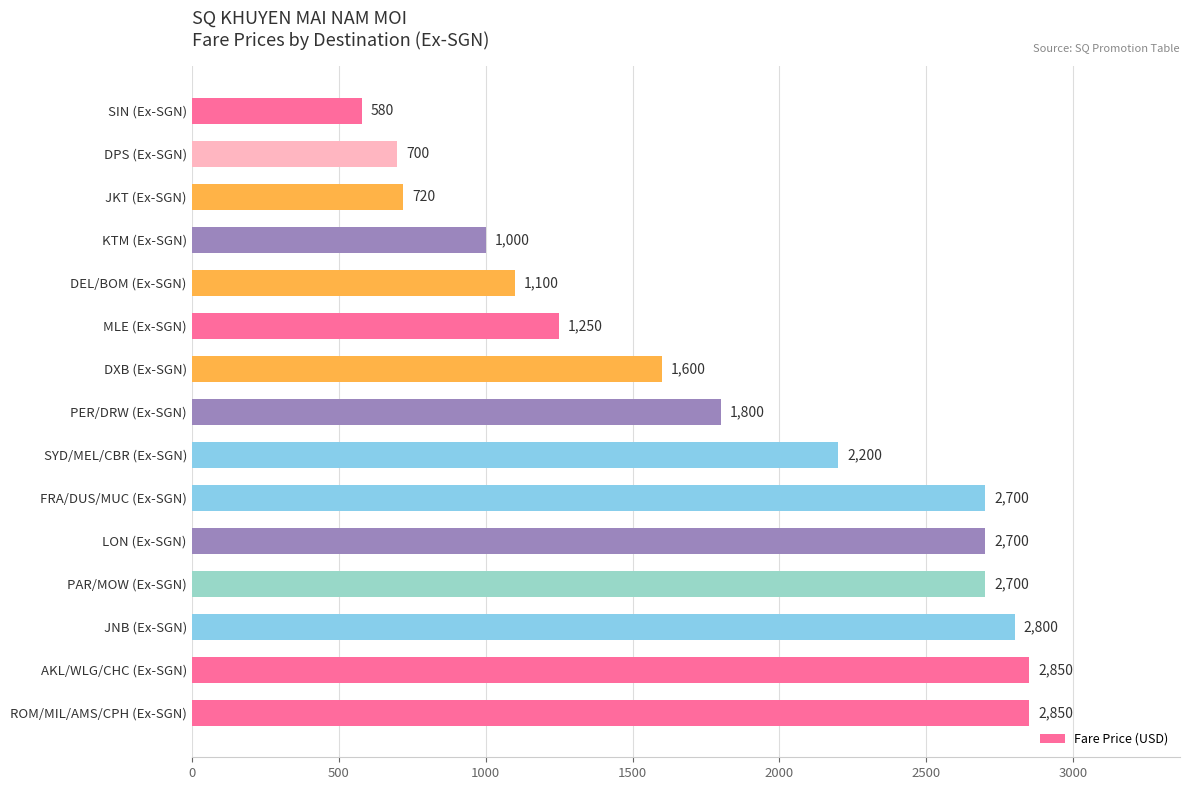

What is the change in value from SYD/MEL/CBR (Ex-SGN) to MLE (Ex-SGN)?

-950